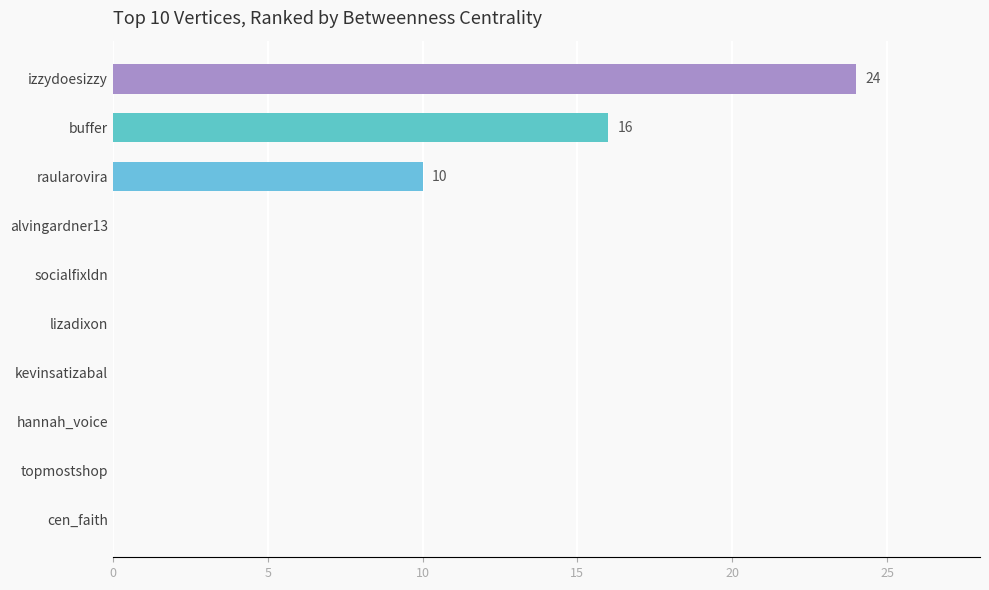

Count the number of data series in this chart.

1